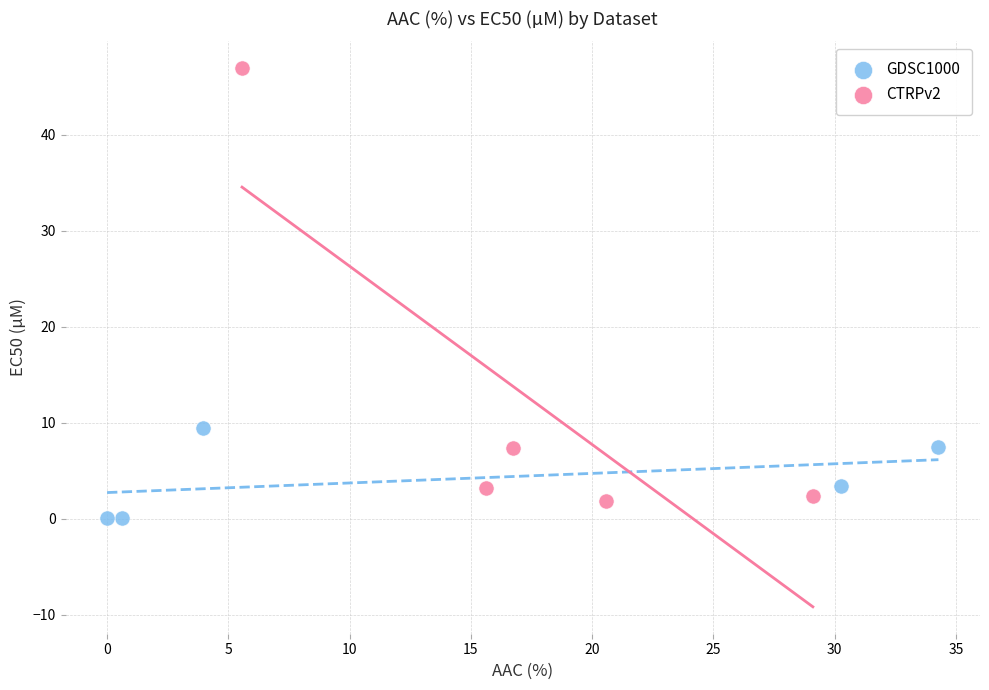

Which series reaches the minimum Y coordinate?

GDSC1000